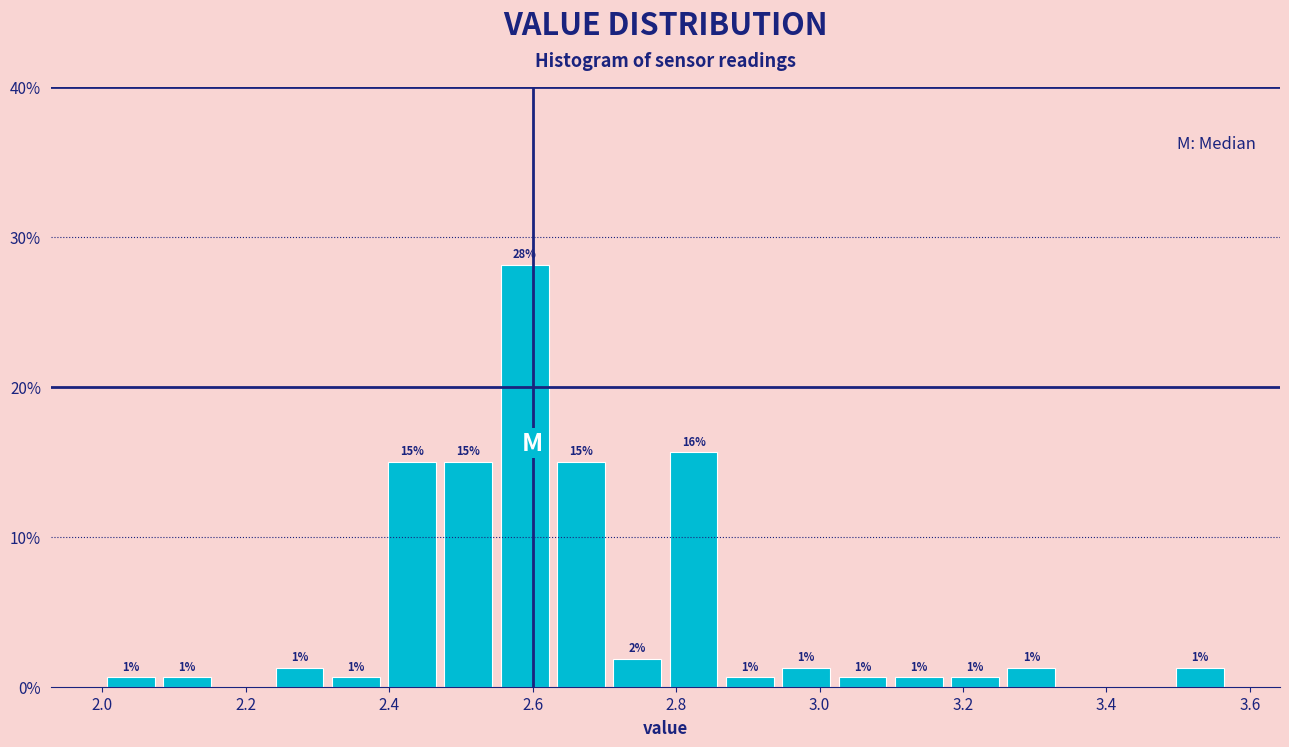

Around what value on the x-axis is the tallest bar? Give the approximate position of its centre, as read against the axis.

2.58